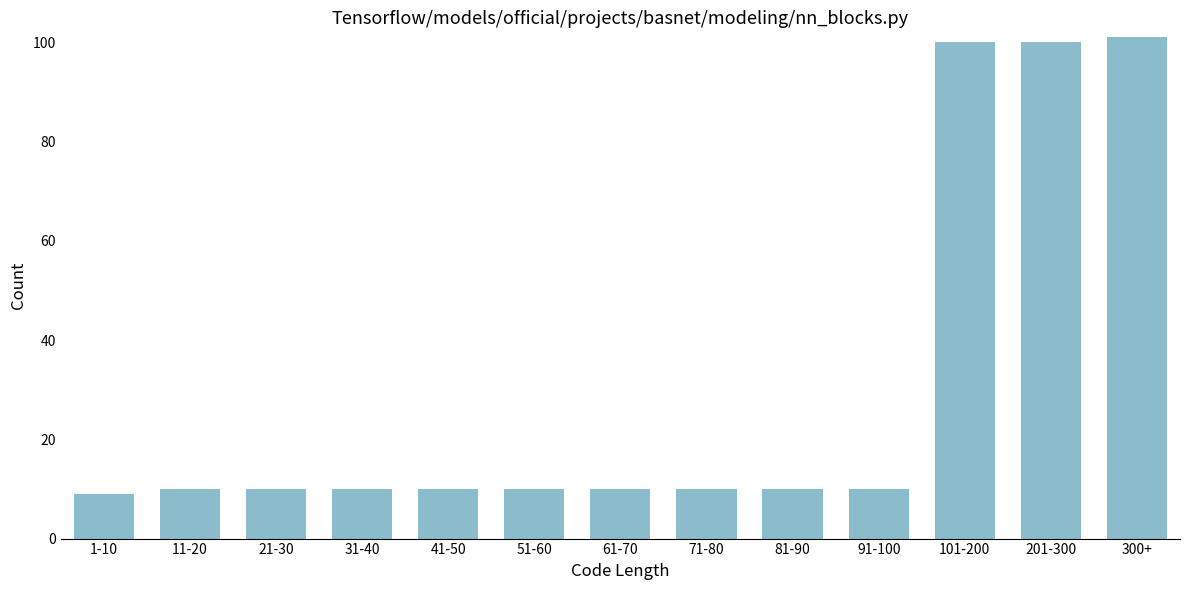

Reading left to right, extract all data points from this chart.

9	10	10	10	10	10	10	10	10	10	100	100	101